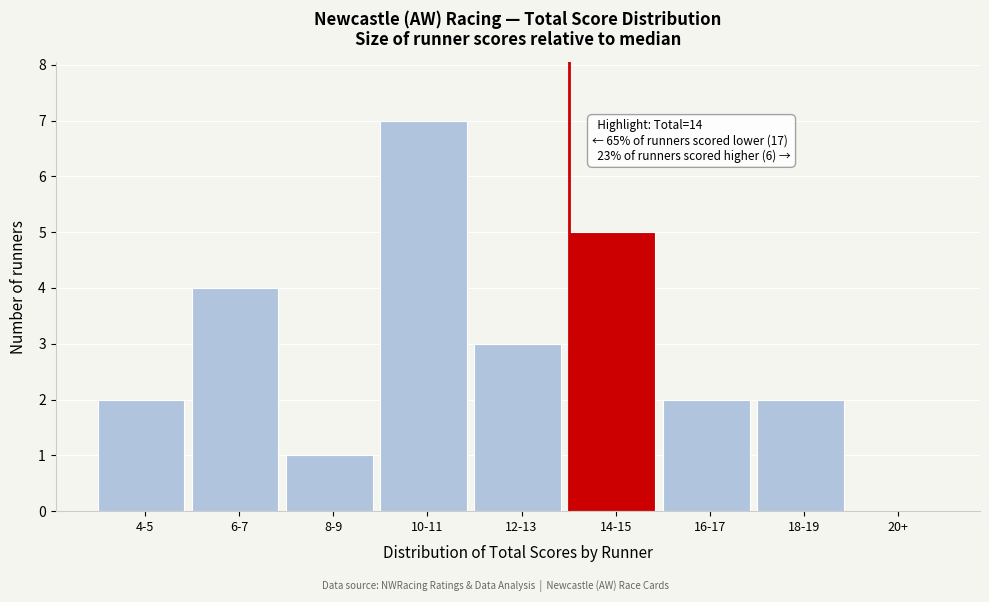

Reading left to right, extract all data points from this chart.

4-5=2	6-7=4	8-9=1	10-11=7	12-13=3	14-15=5	16-17=2	18-19=2	20+=0